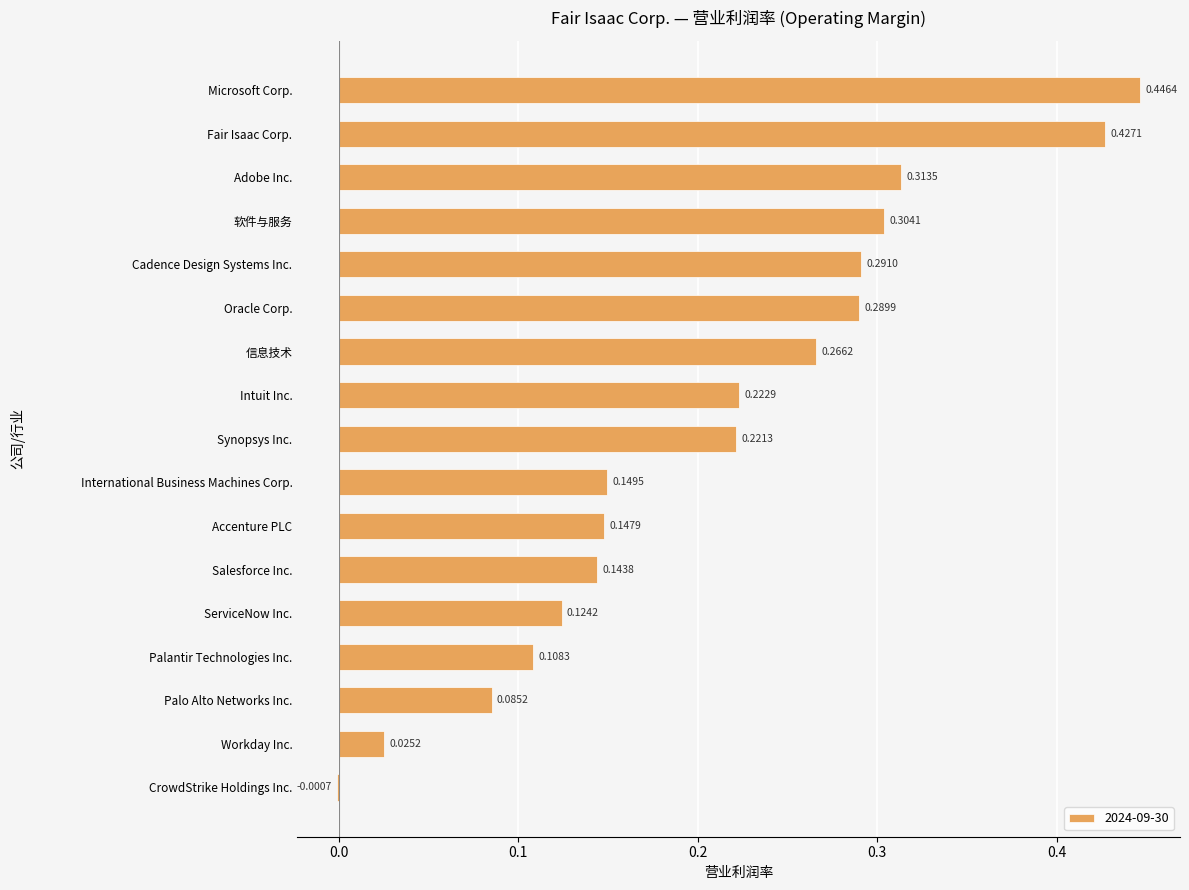

What is the sum of all values?

3.6